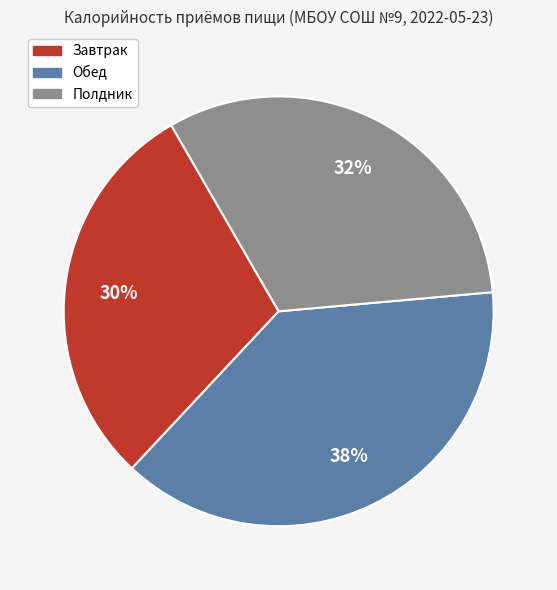

To the nearest percent, what is the difference between the Обед and Полдник slice percentages?

6%